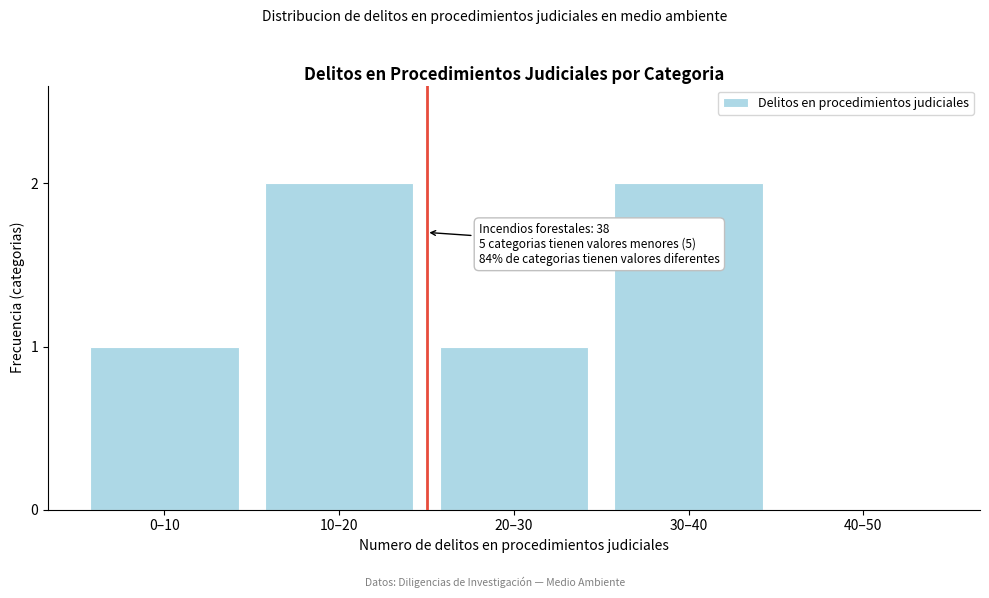

Reading right to left, list all the values displayed in this chart.

40–50=0	30–40=2	20–30=1	10–20=2	0–10=1